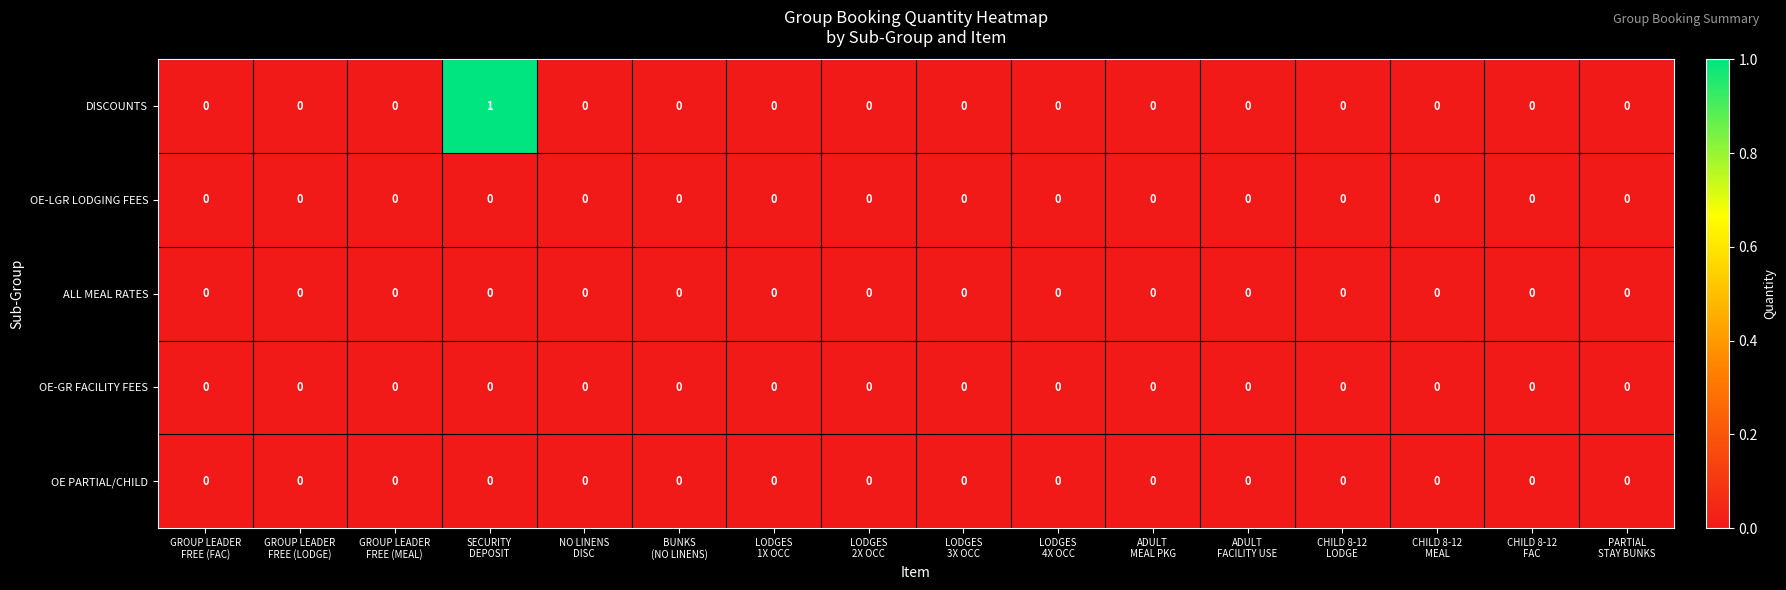

Which series has the largest total across all categories?

DISCOUNTS